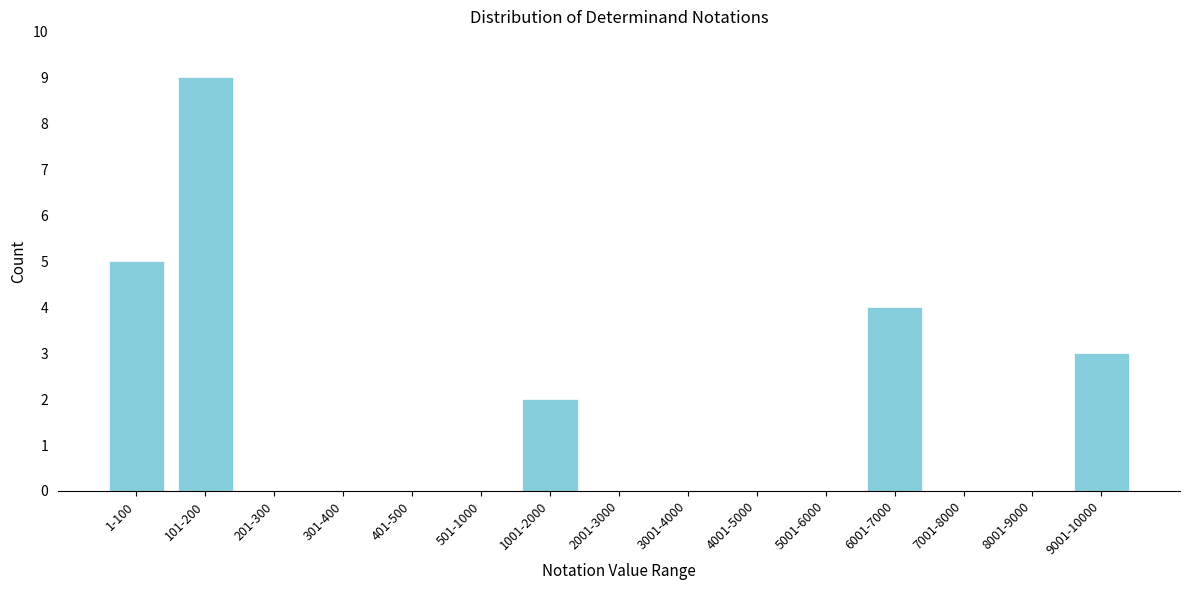

Reading left to right, list all the values displayed in this chart.

1-100=5	101-200=9	201-300=0	301-400=0	401-500=0	501-1000=0	1001-2000=2	2001-3000=0	3001-4000=0	4001-5000=0	5001-6000=0	6001-7000=4	7001-8000=0	8001-9000=0	9001-10000=3